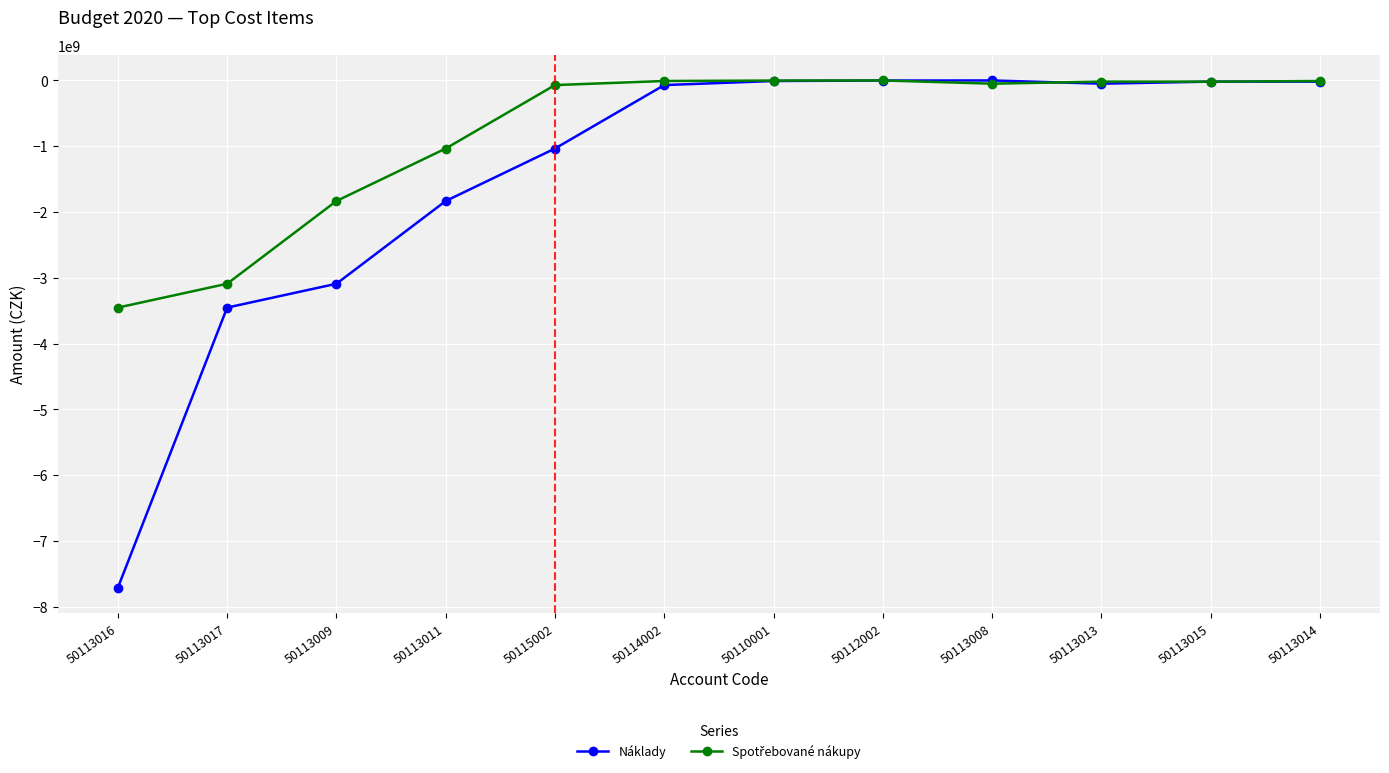

At which category does the chart reach its minimum across all series?

50113016